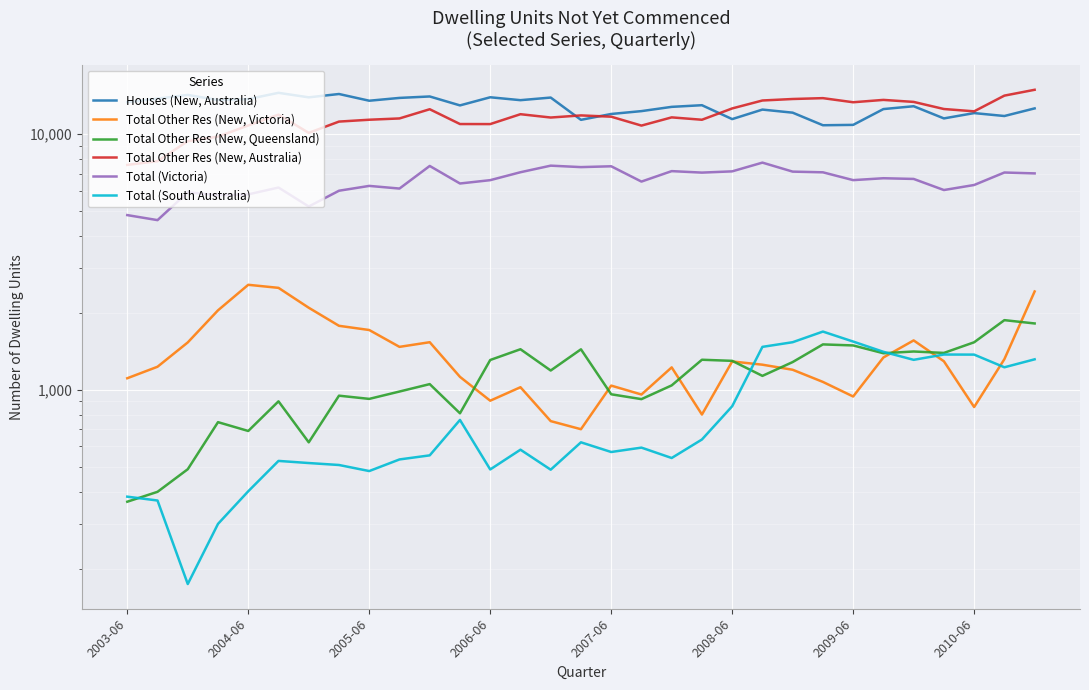

What is the sum of the Total Other Res (New, Queensland) values at 10 and 13?

2492